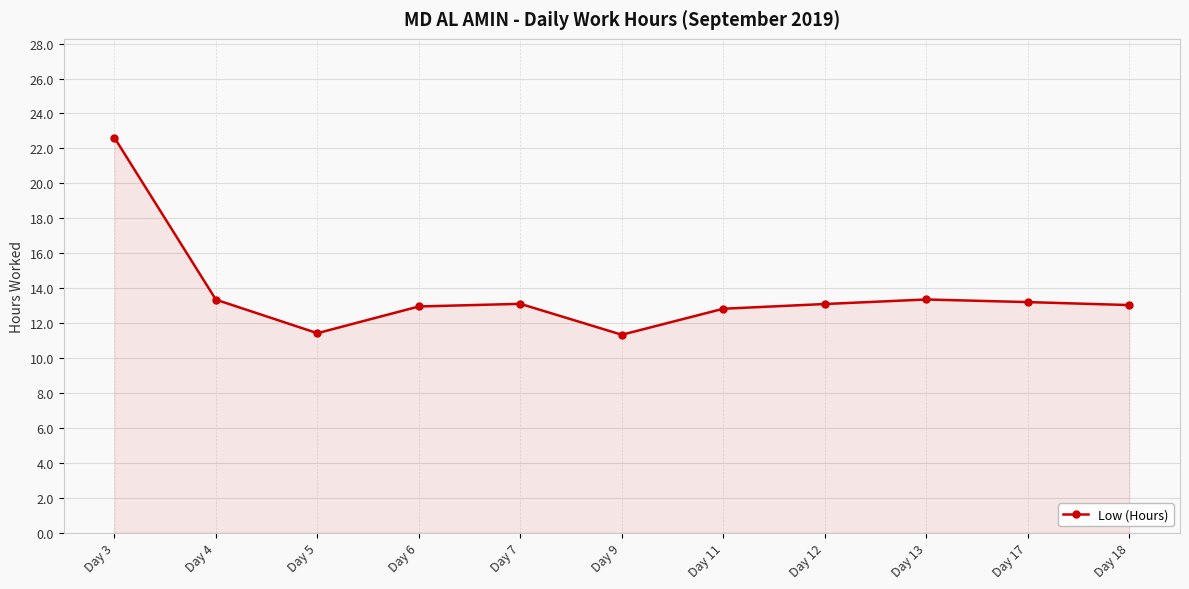

What is the ratio of the value at Day 3 to the value at Day 4?

1.7